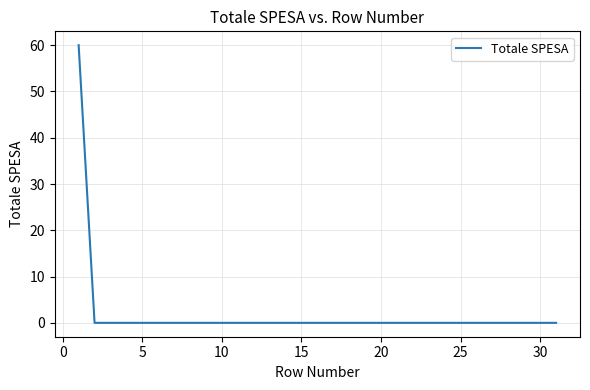

What is the greatest value displayed?

60